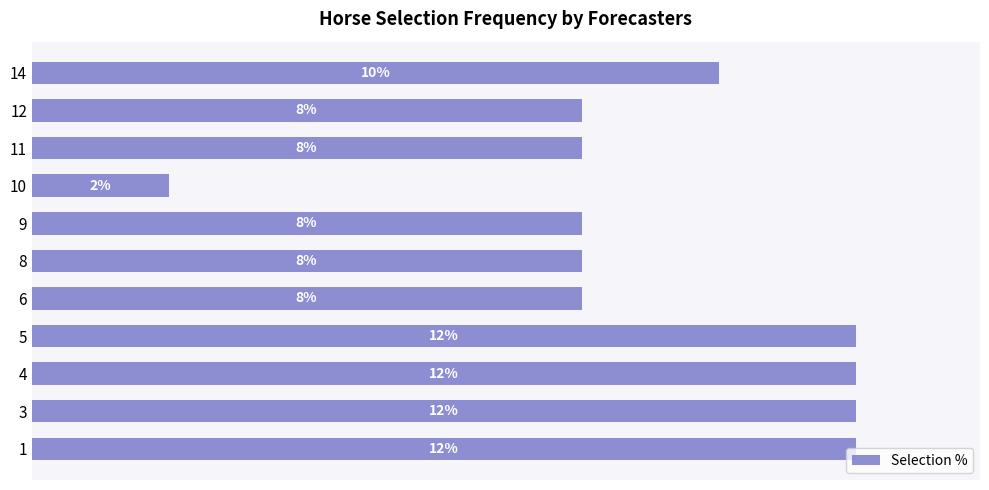

Does the chart contain any negative values?

No